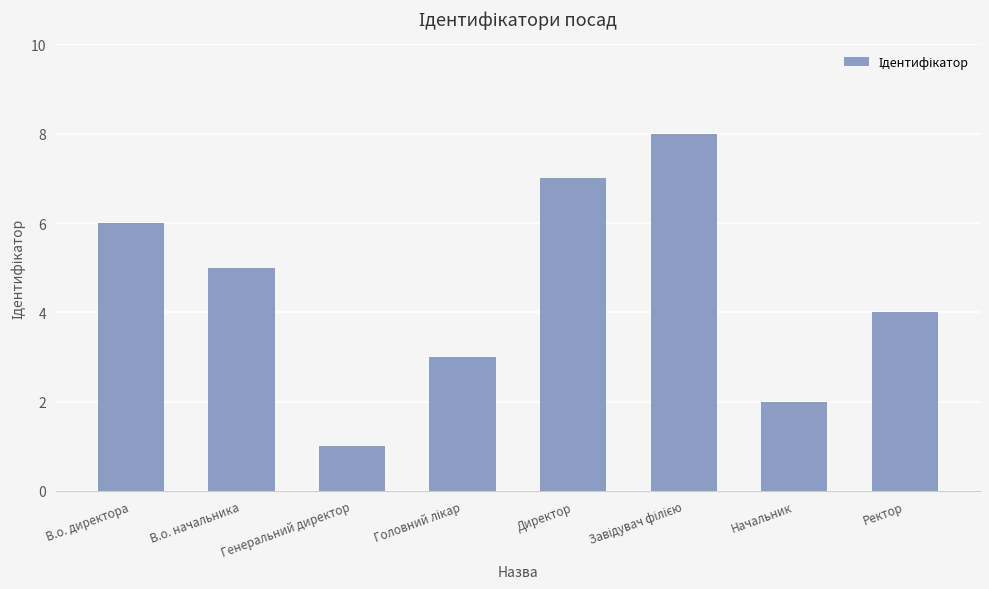

What is the minimum value shown in the chart?

1